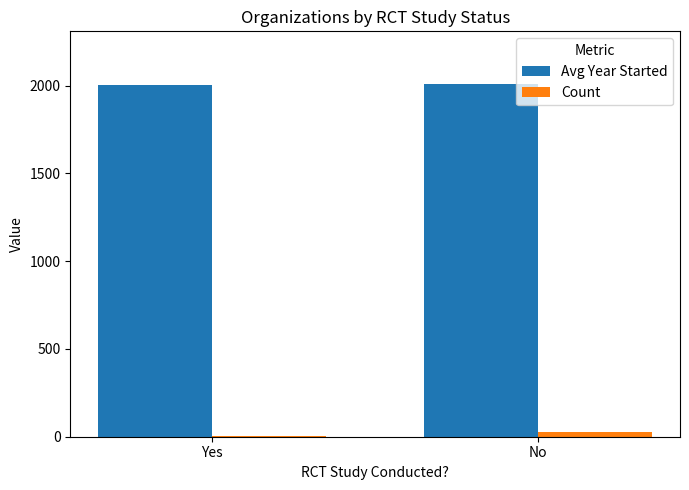

At which label is Count closest to 16?

Yes